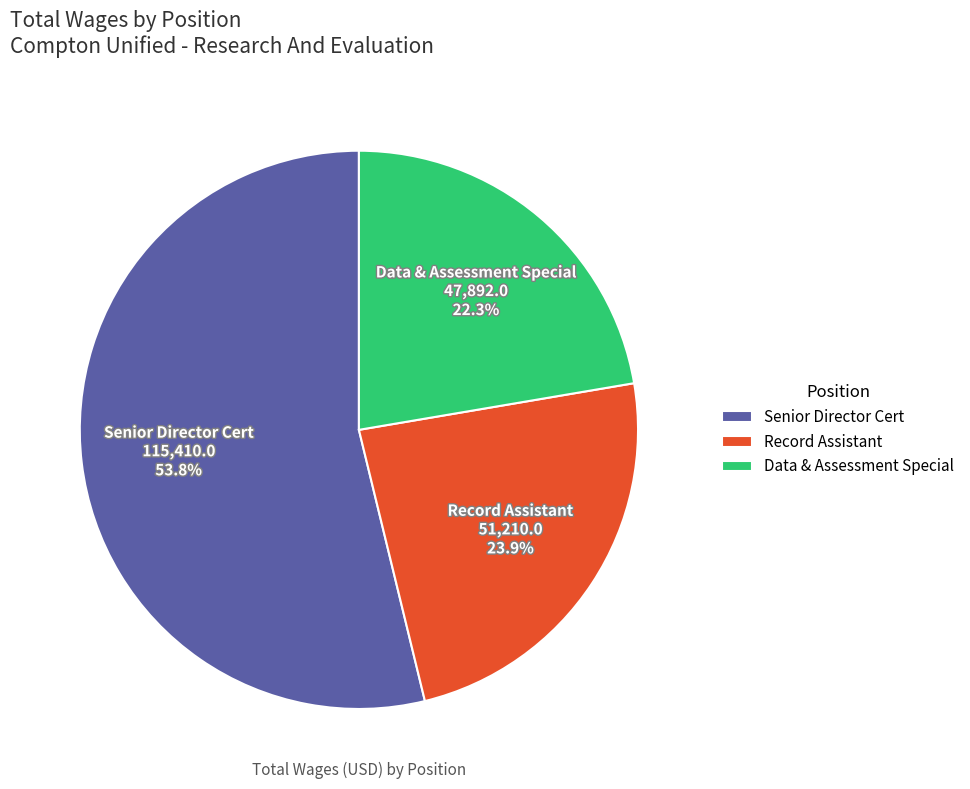

What is the ratio of the value at Senior Director Cert to the value at Data & Assessment Special?

2.4